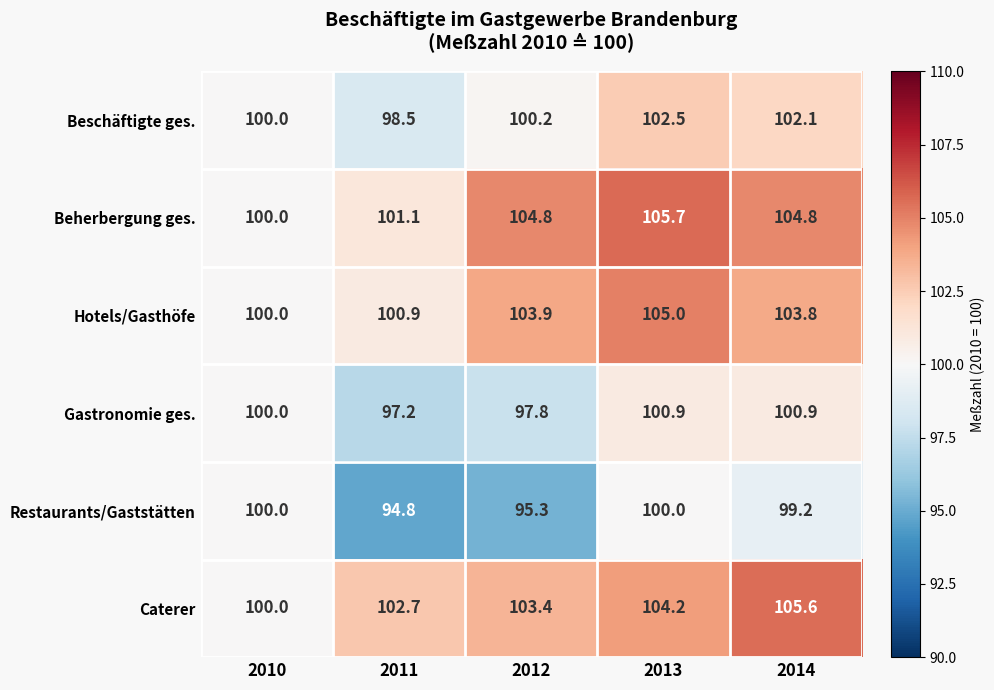

What is the sum of the Caterer values at 2010 and 2013?

204.2